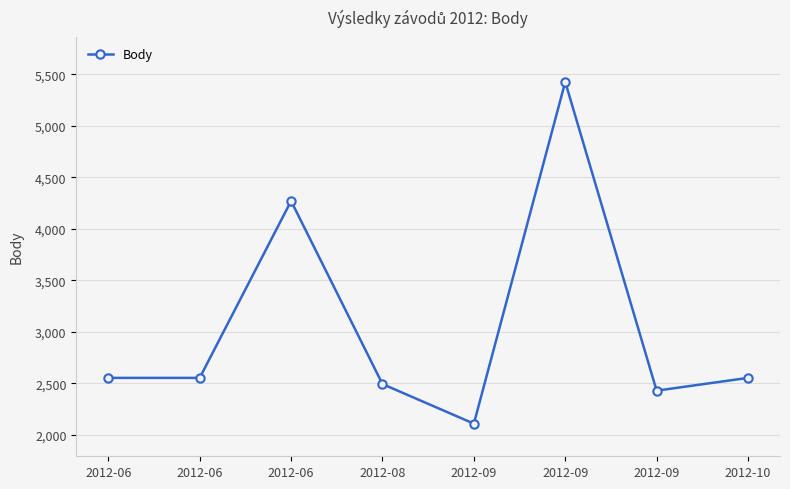

How many lines are shown in the chart?

1